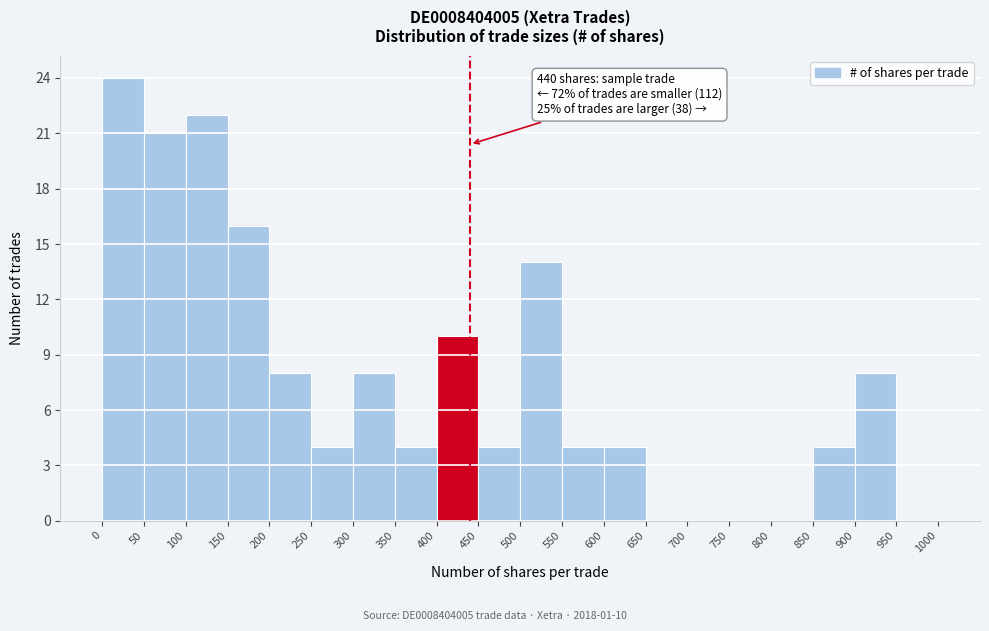

Over which range of the x-axis is the bar tallest?

0 to 50